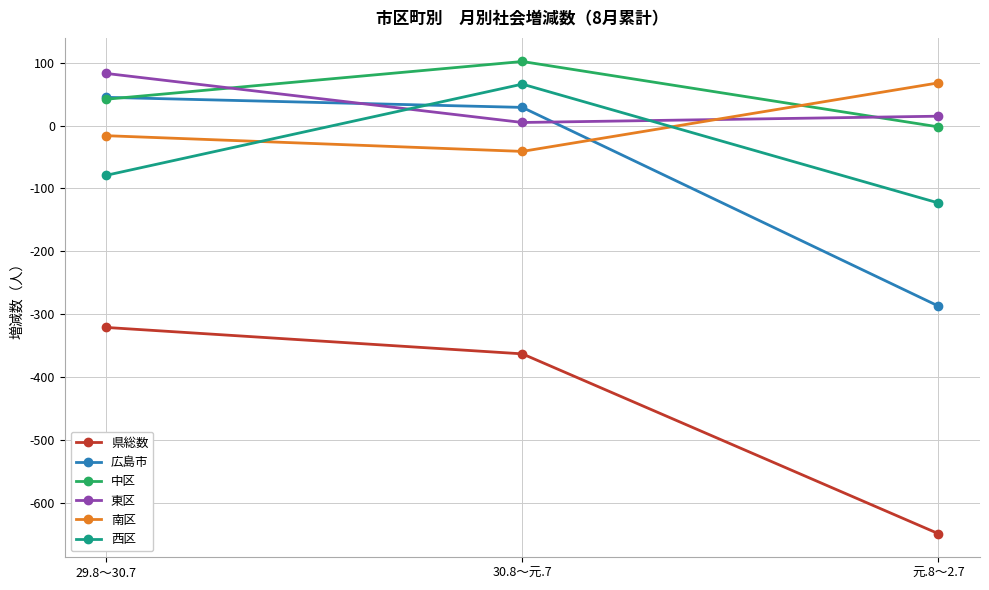

What is the difference between the maximum and second lowest values in the 広島市 series?

16